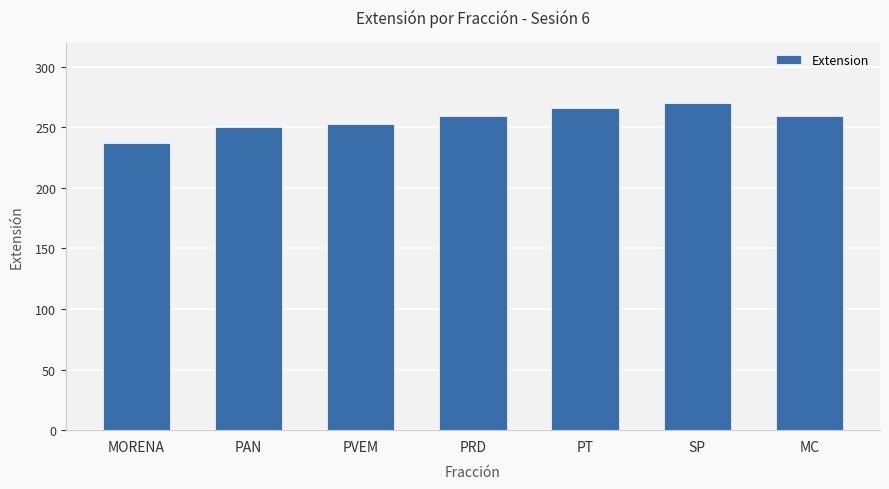

What position from the right is MC?

1